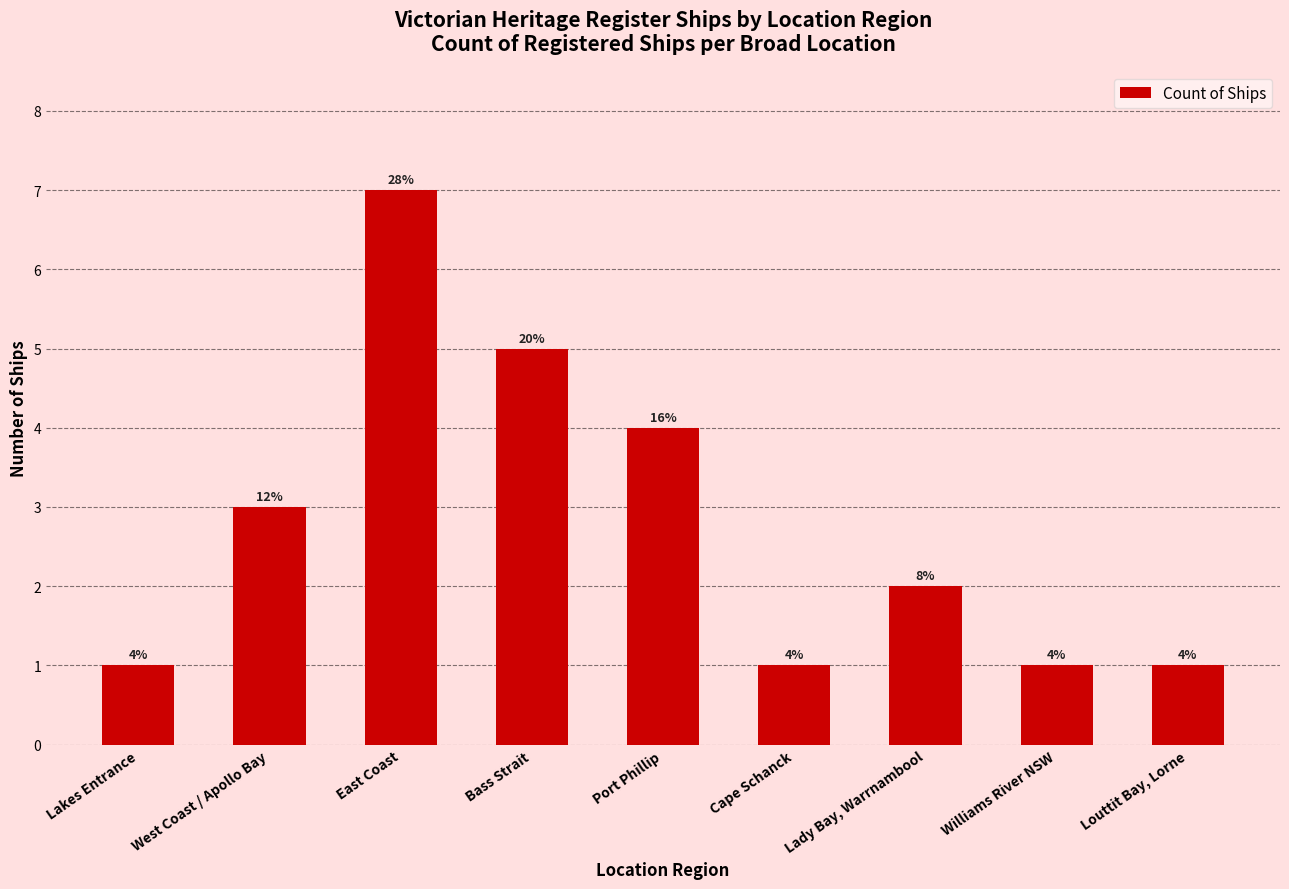

What is the difference between the maximum and second lowest values?

6